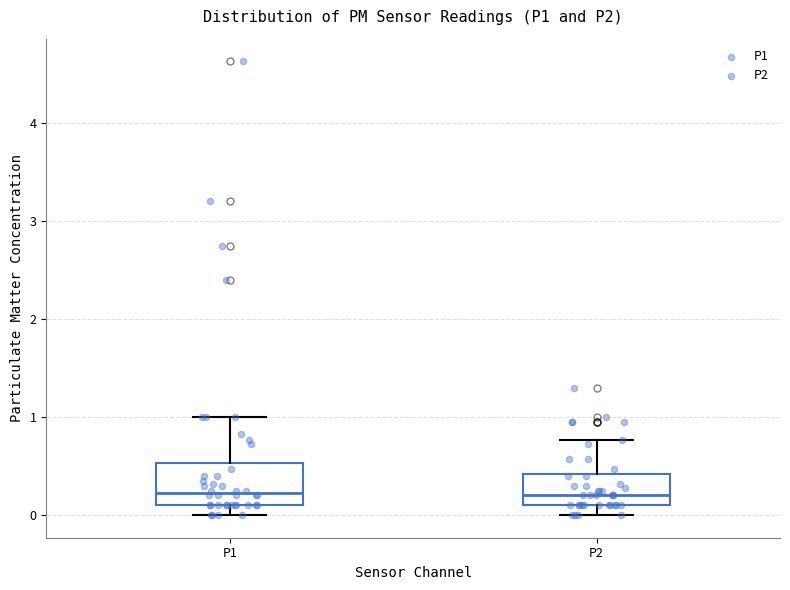

Where is the upper edge of the box for P2 on the y-axis? The values are not printed on the chart, so give them approximately, as read against the axis.

0.4